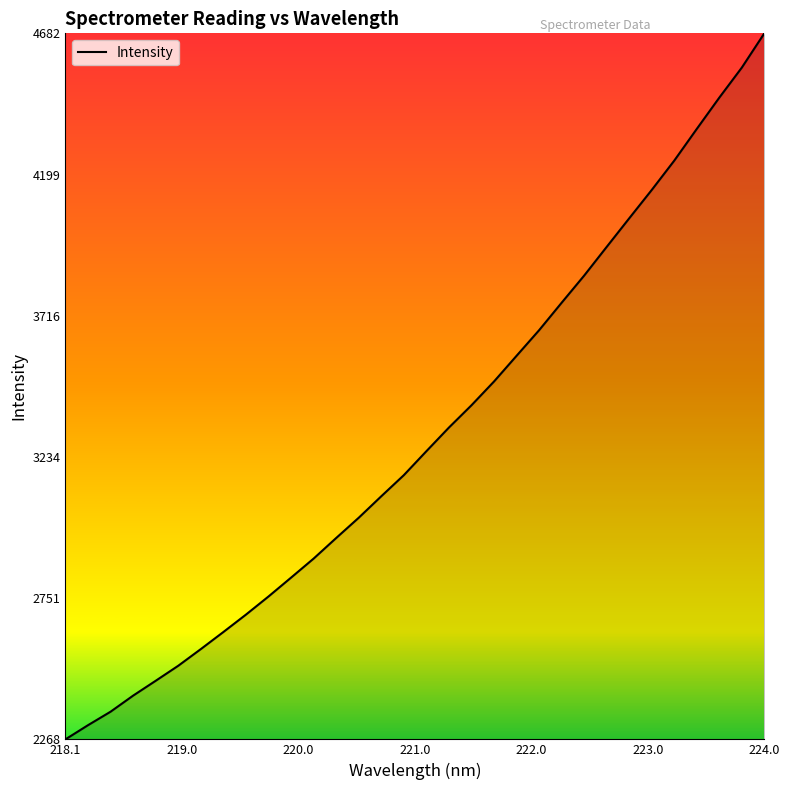

Count the number of values greater than 3253.

16